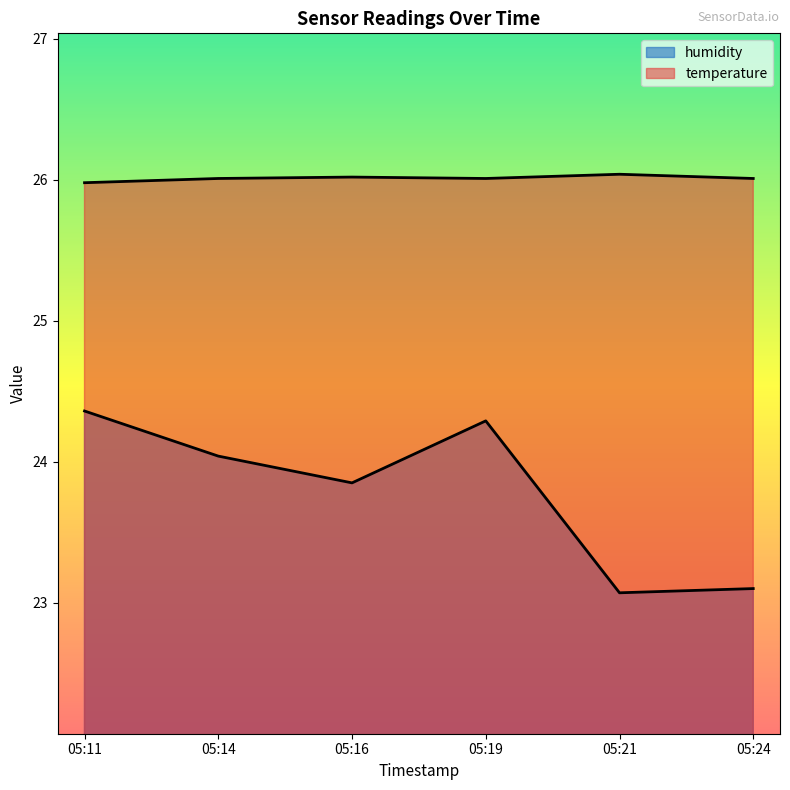

Rank the series by their average value, from highest to lowest.

temperature, humidity